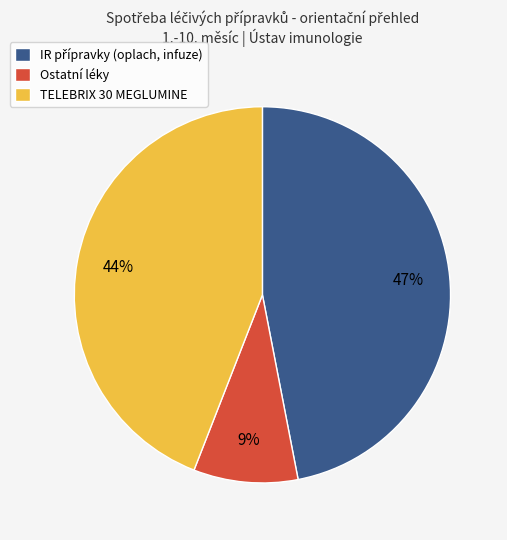

Is there a majority slice in this chart?

No